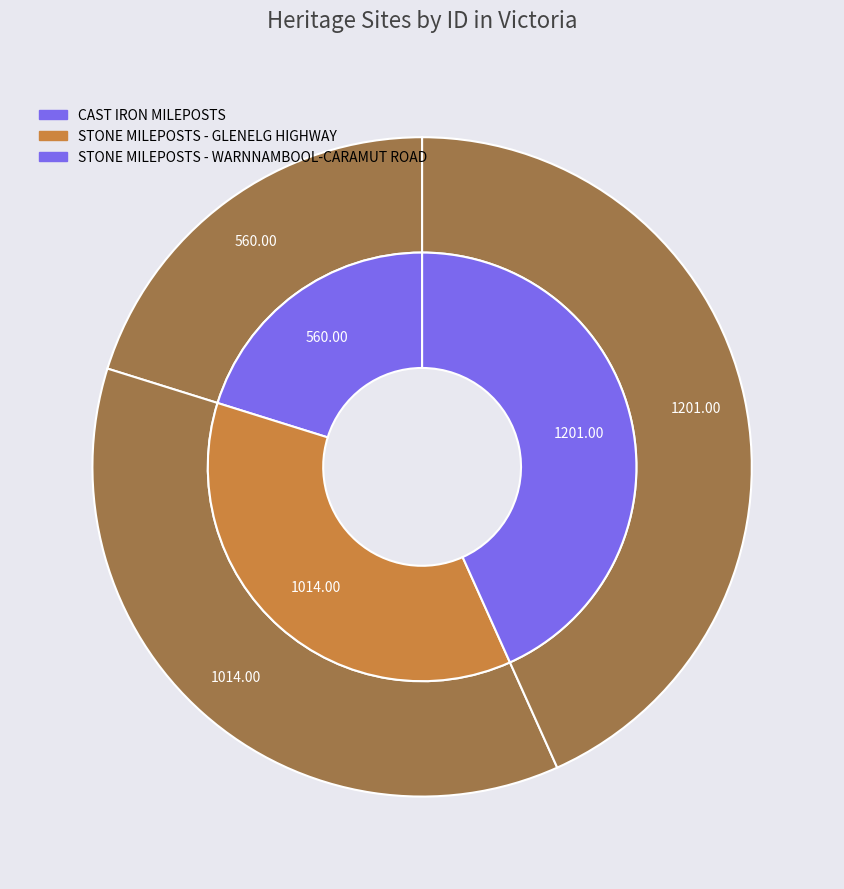

Does STONE MILEPOSTS - WARNNAMBOOL-CARAMUT ROAD account for over 50% of the chart?

No